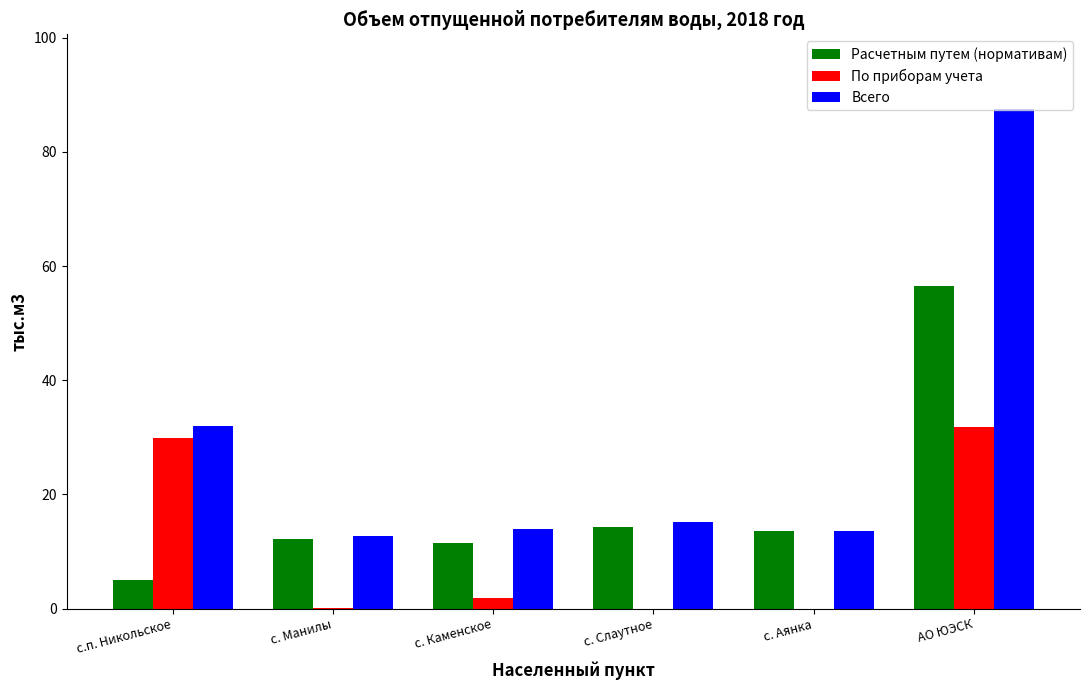

What value does the Расчетным путем (нормативам) series have at с. Слаутное?

14.4